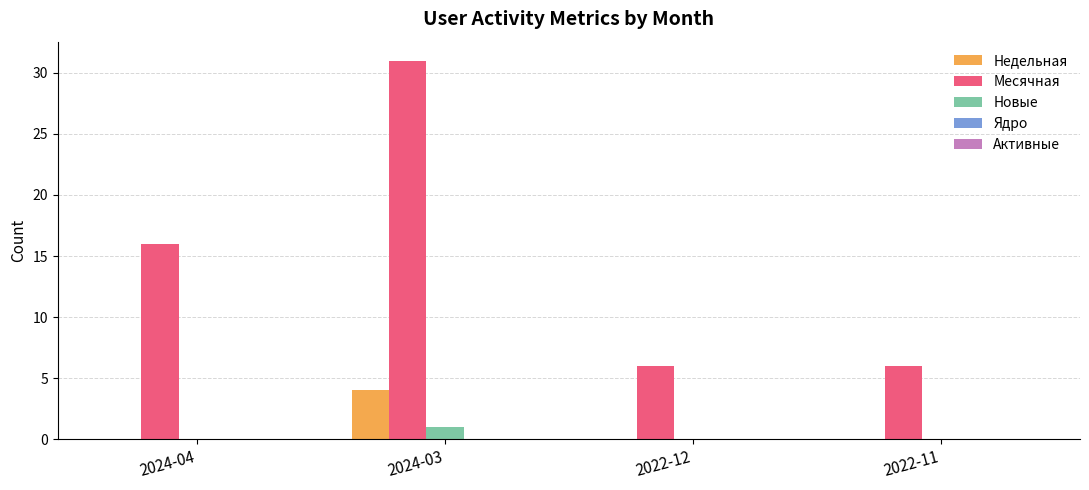

Which series changed the most between 2024-04 and 2022-11?

Месячная